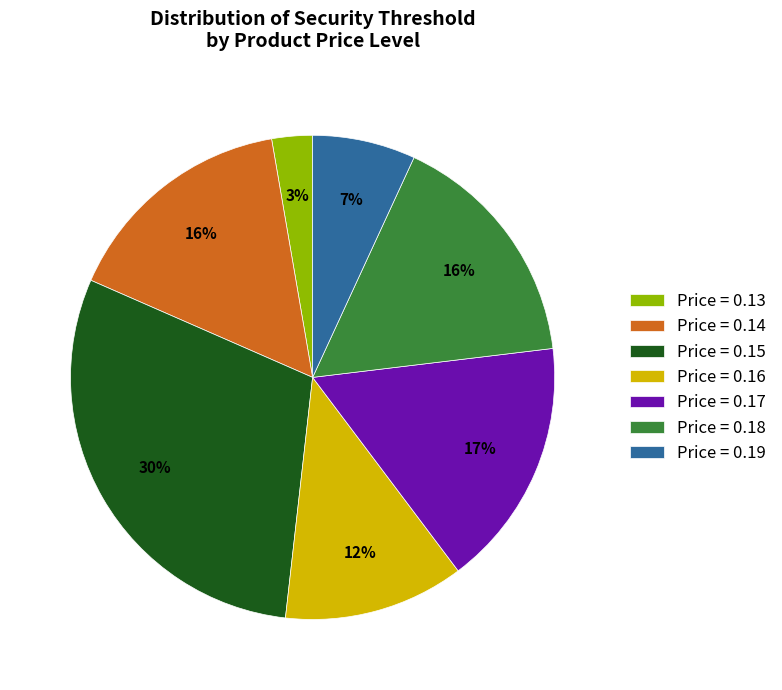

Count the number of slices in the pie.

7